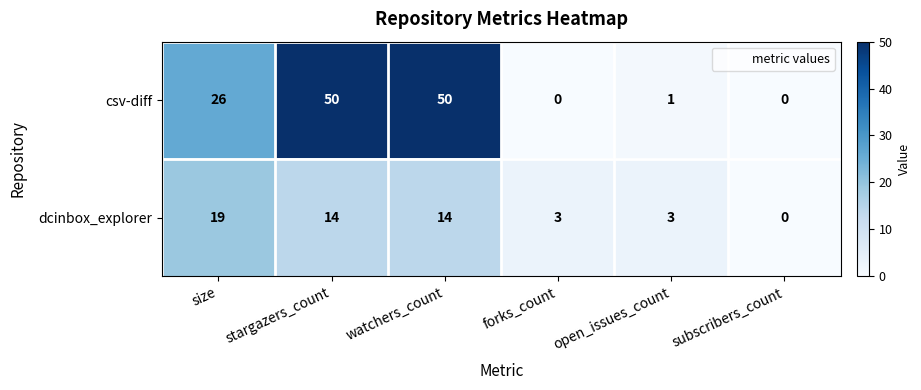

At watchers_count, list the series in order from largest to smallest.

csv-diff, dcinbox_explorer